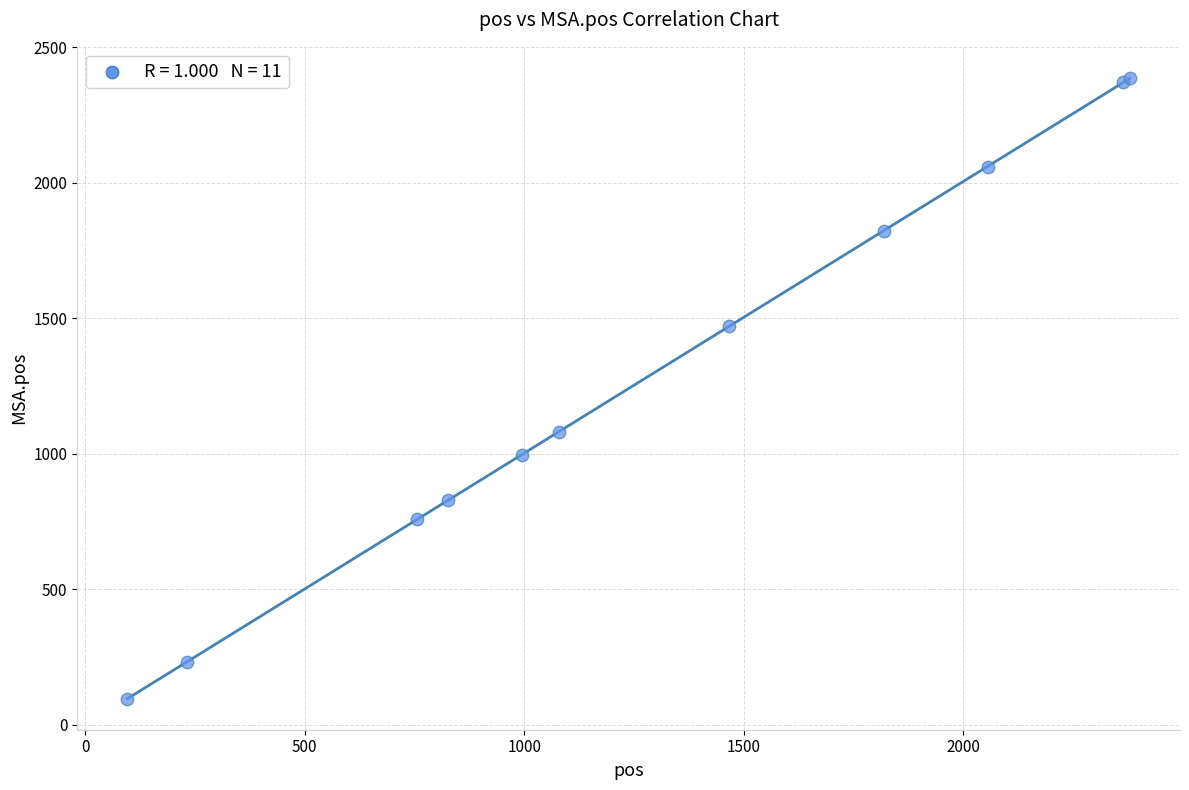

What Y value in the scatter plot is closest to 1242?

1082